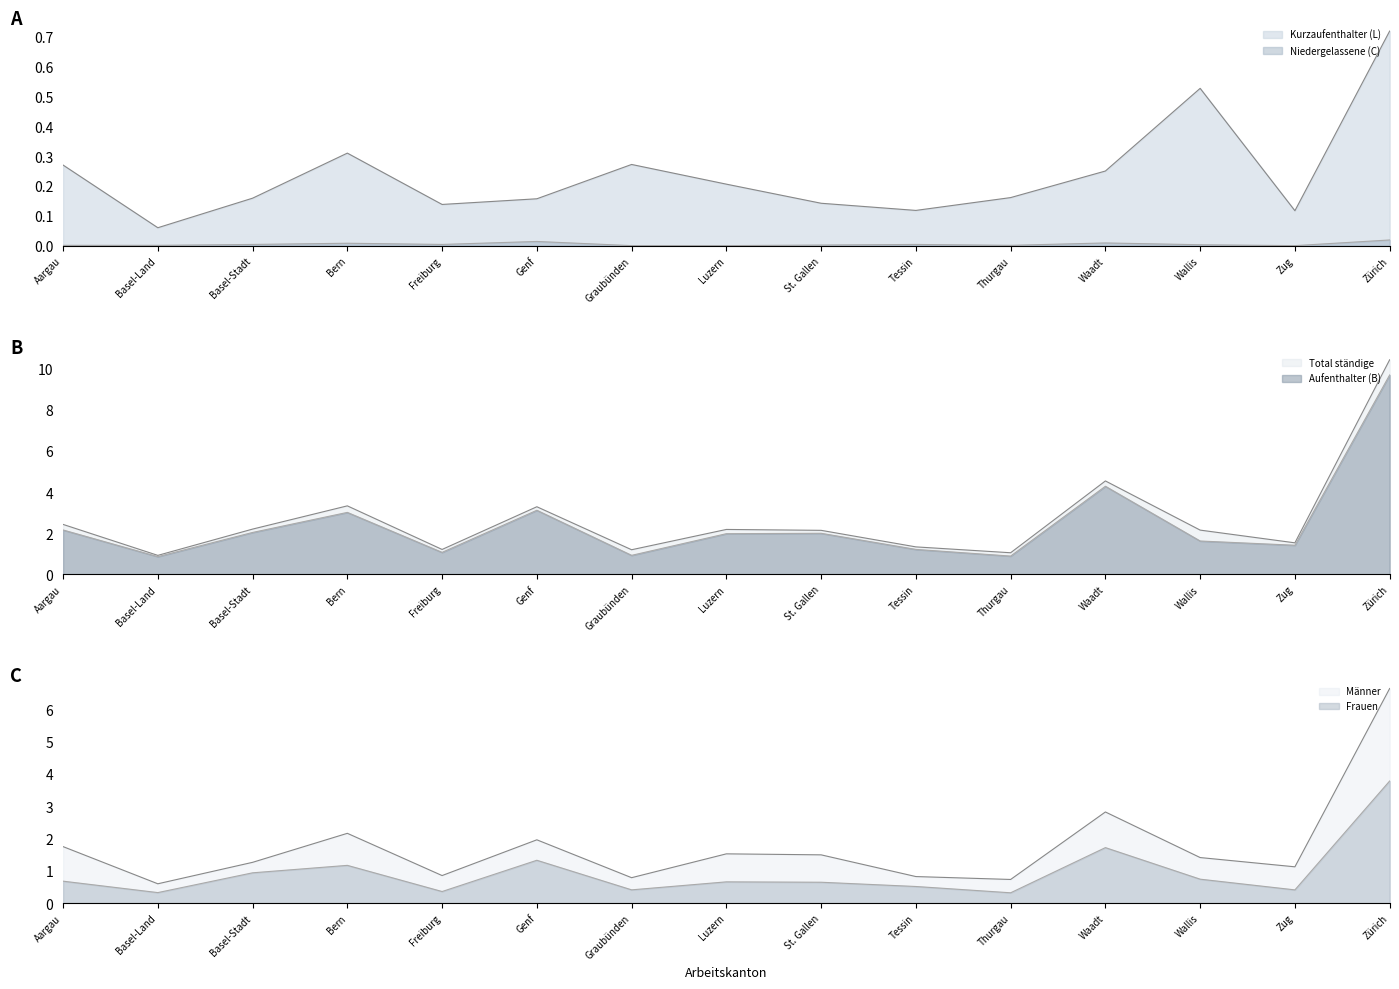

What is the sum of all Kurzaufenthalter Total (L) values?

3.6